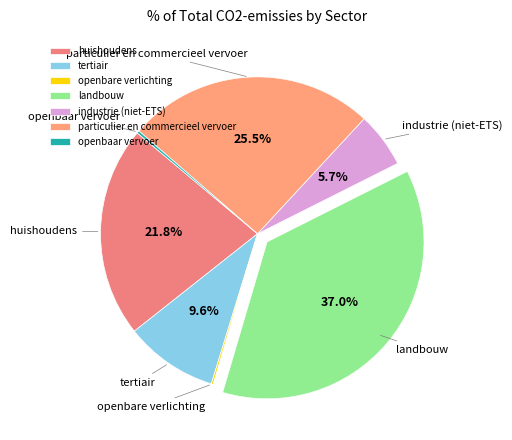

Which has a higher value, huishoudens or landbouw?

landbouw